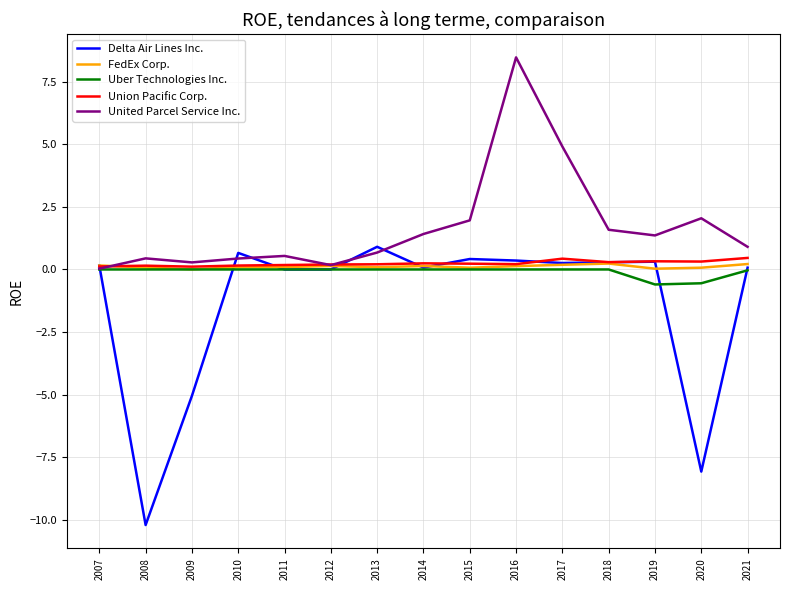

At how many categories does at least one series exceed -3?

15